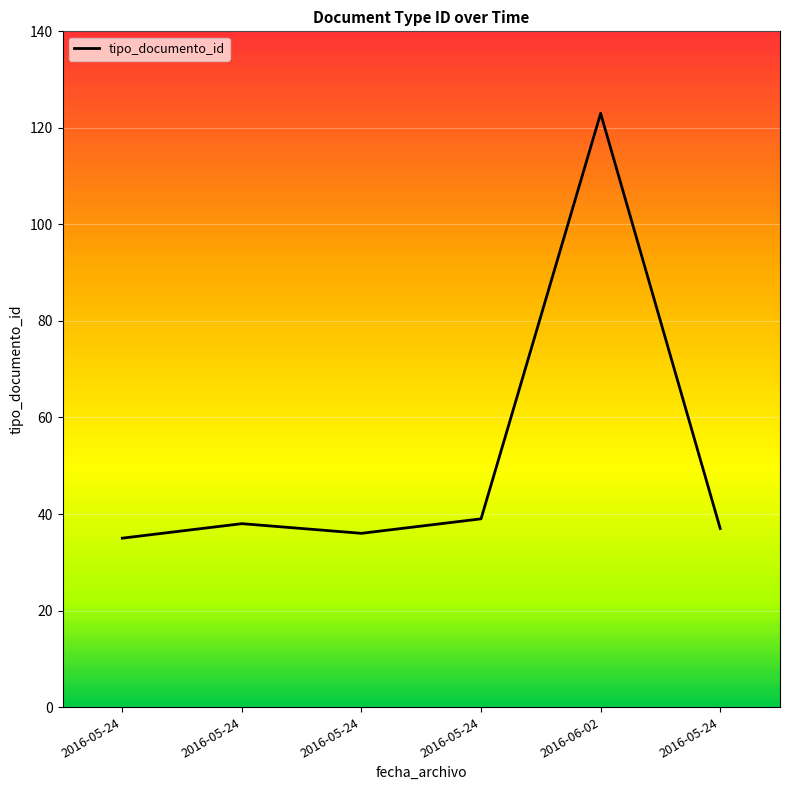

What is the difference between the maximum and second lowest values?

87